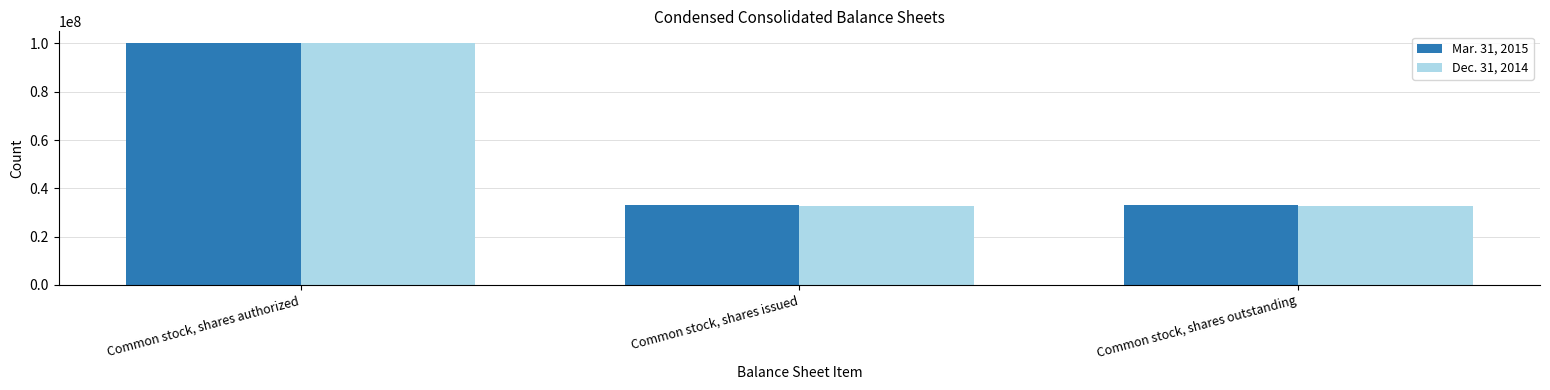

What position from the right is Common stock, shares outstanding?

1